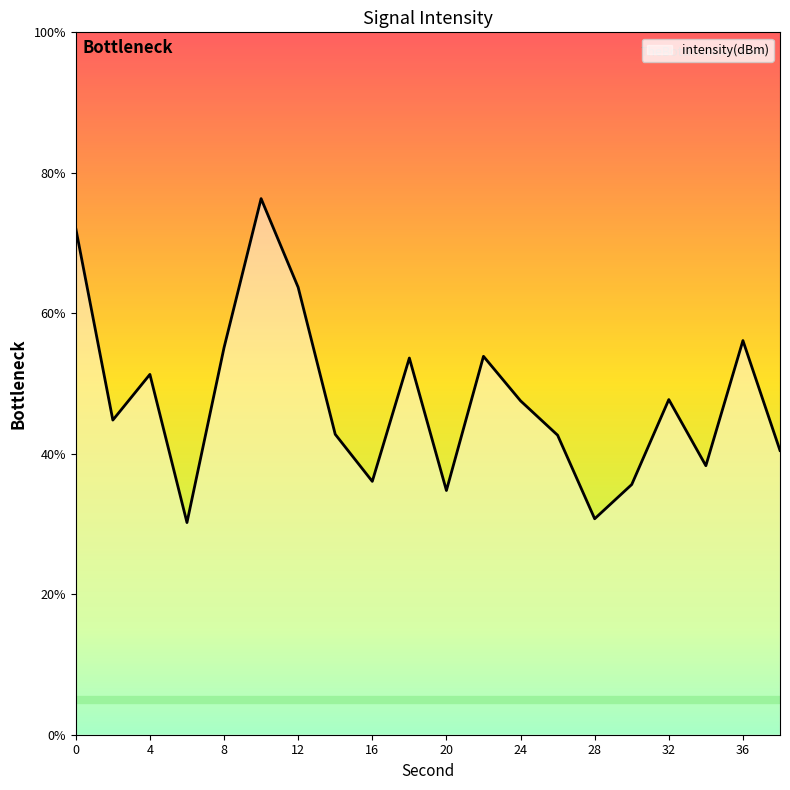

What is the greatest value displayed?

76.3